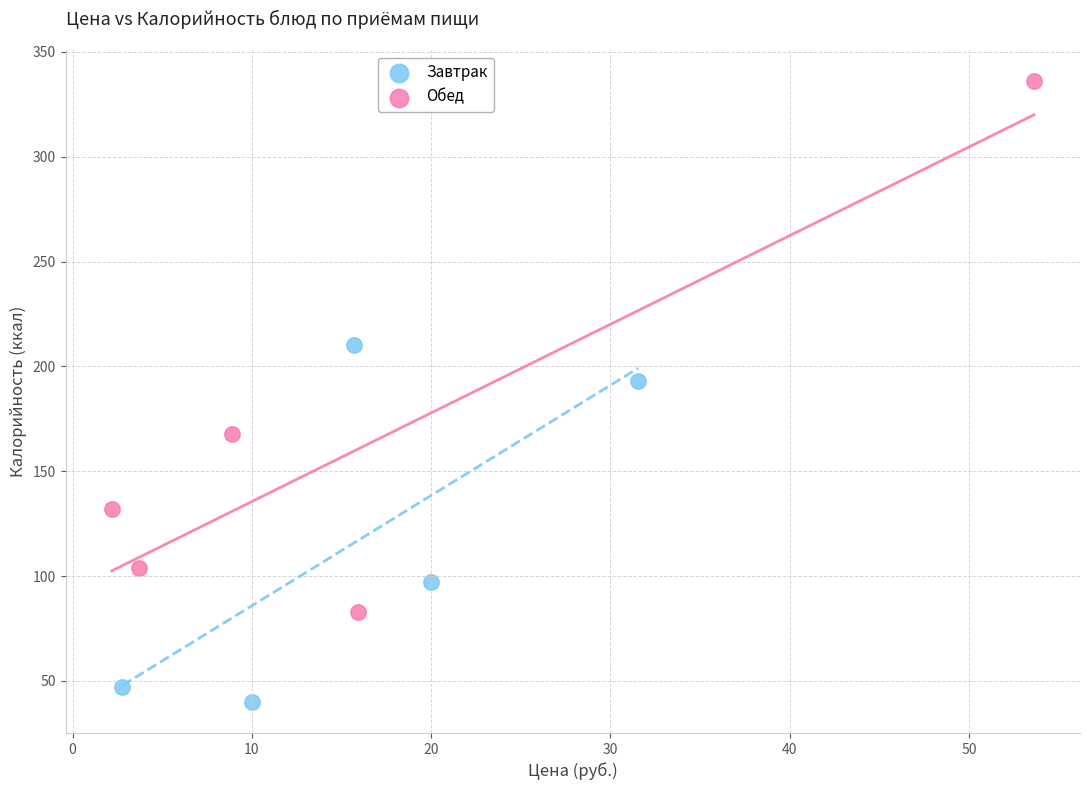

Which series has the largest Y range (max minus min)?

Обед